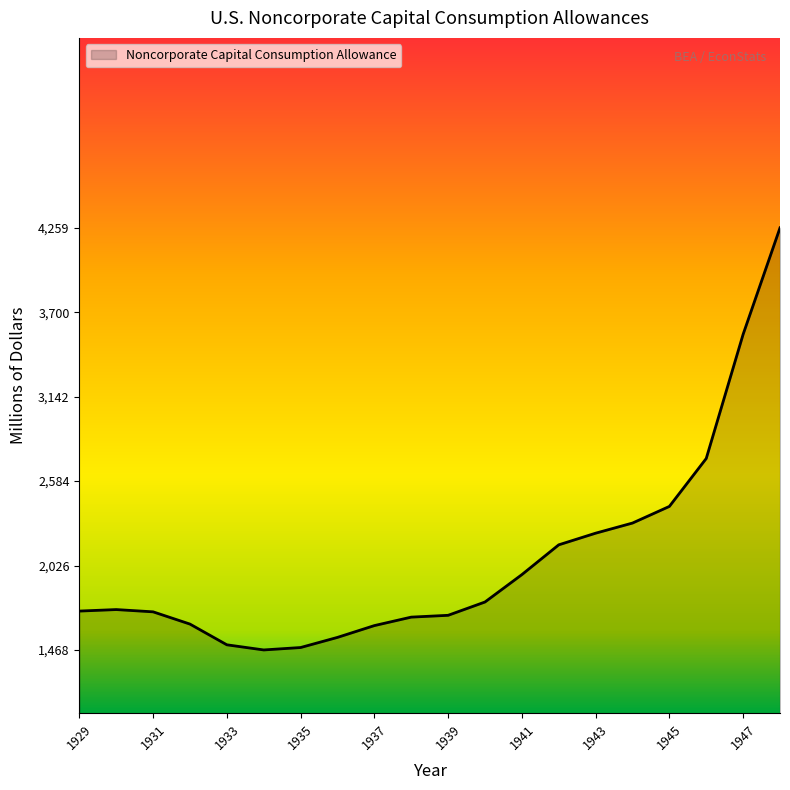

What is the difference between the maximum and minimum values?

2791